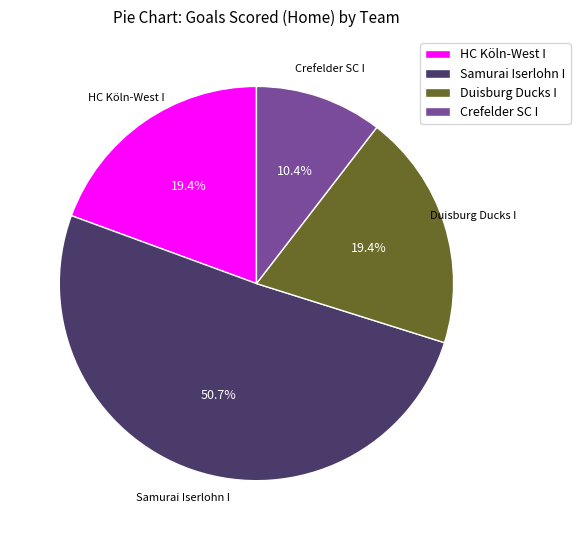

To the nearest percent, what percentage of the pie is HC Köln-West I?

19%